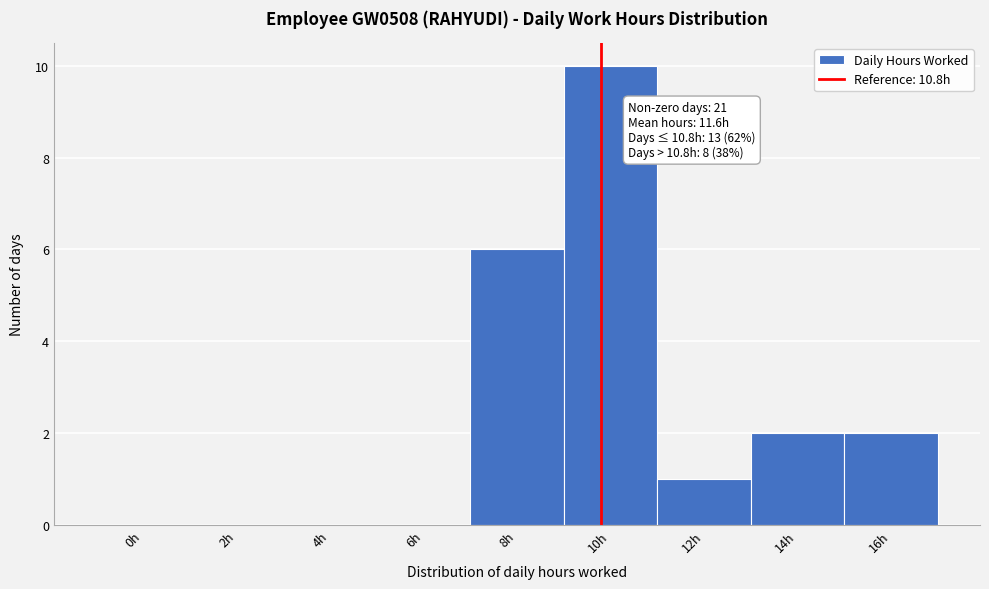

Reading left to right, extract all data points from this chart.

0h=0	2h=0	4h=0	6h=0	8h=6	10h=10	12h=1	14h=2	16h=2